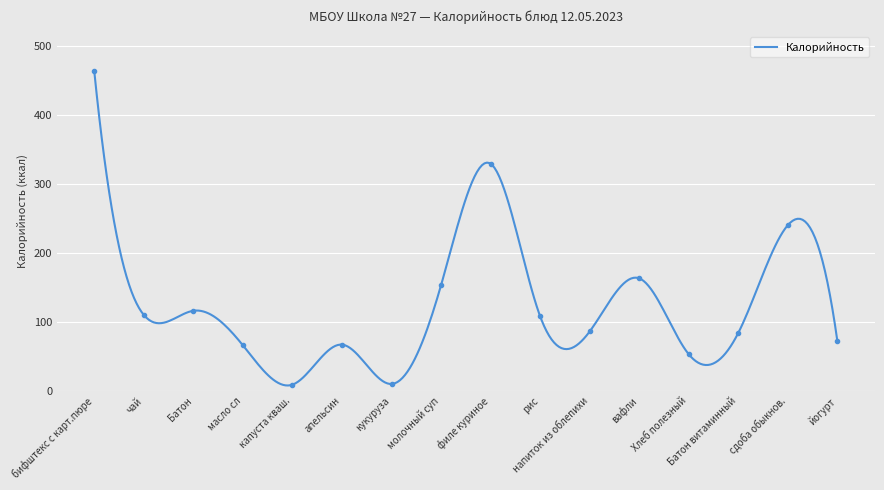

At which category does the data reach its first local peak?

Батон